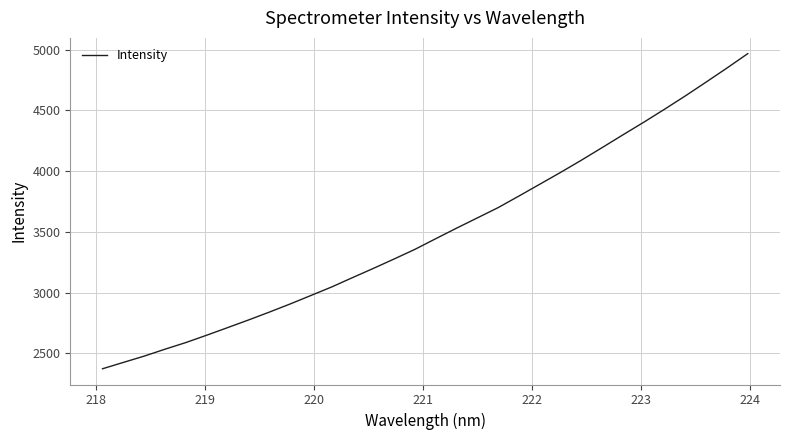

What is the greatest value displayed?

4966.8